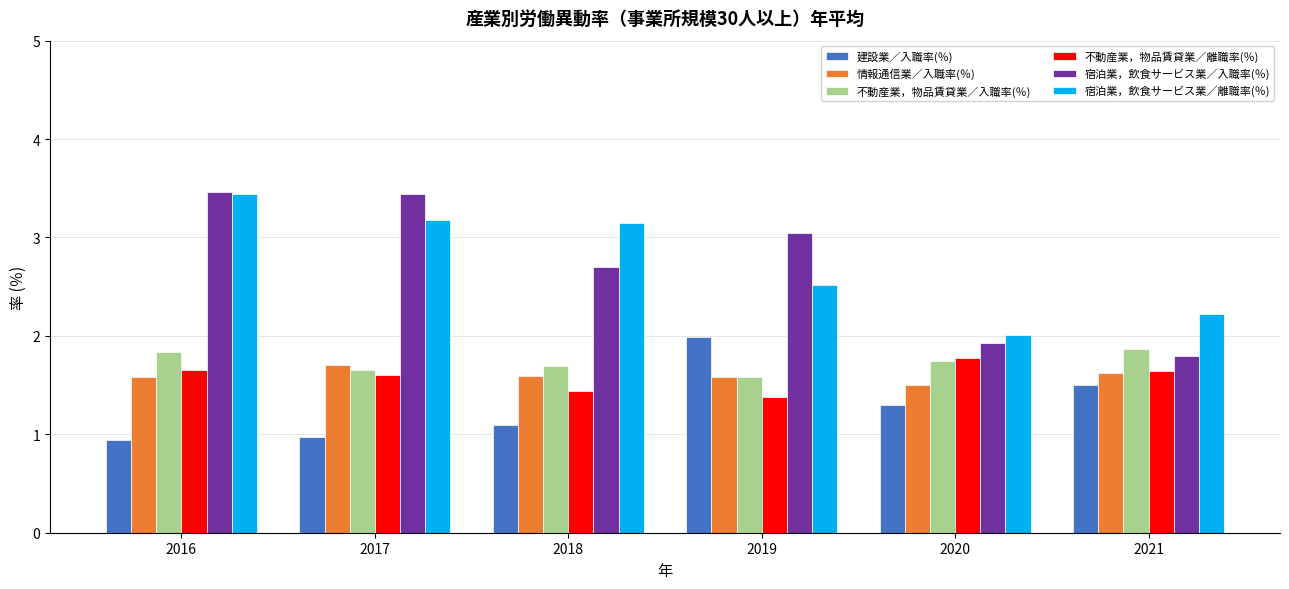

How many bars are there in each group?

6